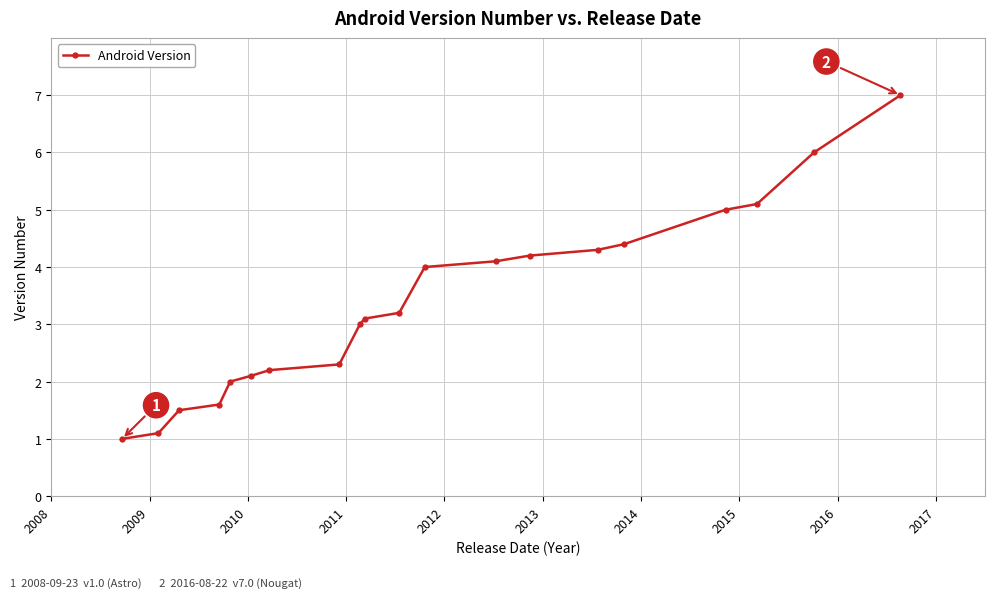

What is the smallest value displayed?

1.0